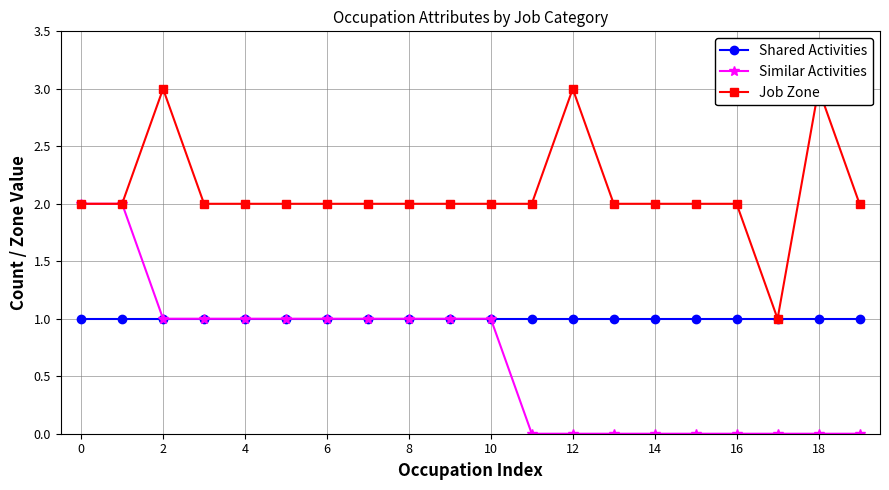

The Shared Activities series shows 1 at 10. True or false?

True